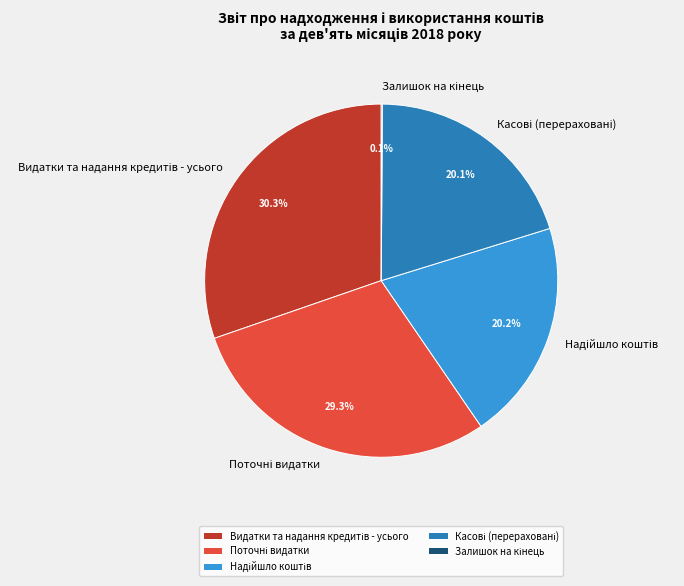

Does any single category account for the majority?

No